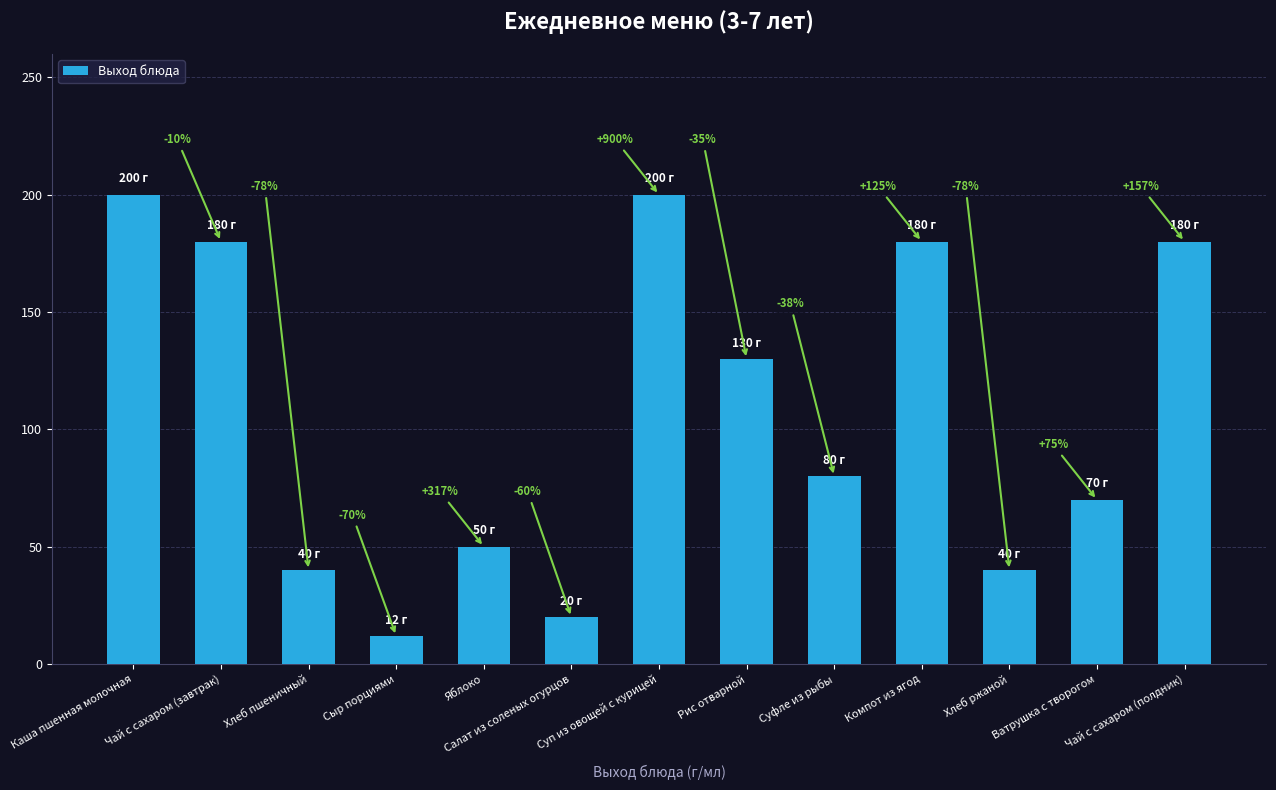

Does the chart contain any negative values?

No